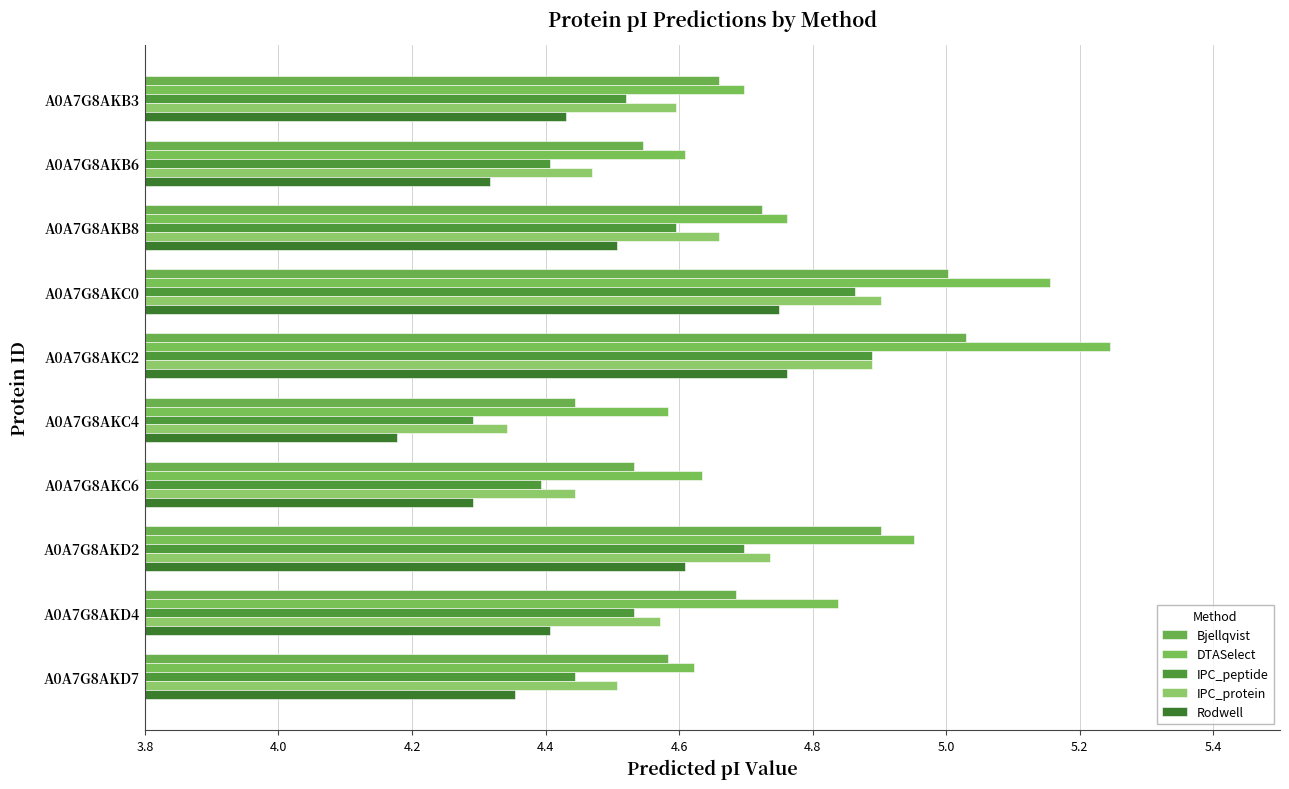

What is the sum of all Bjellqvist values?

47.1